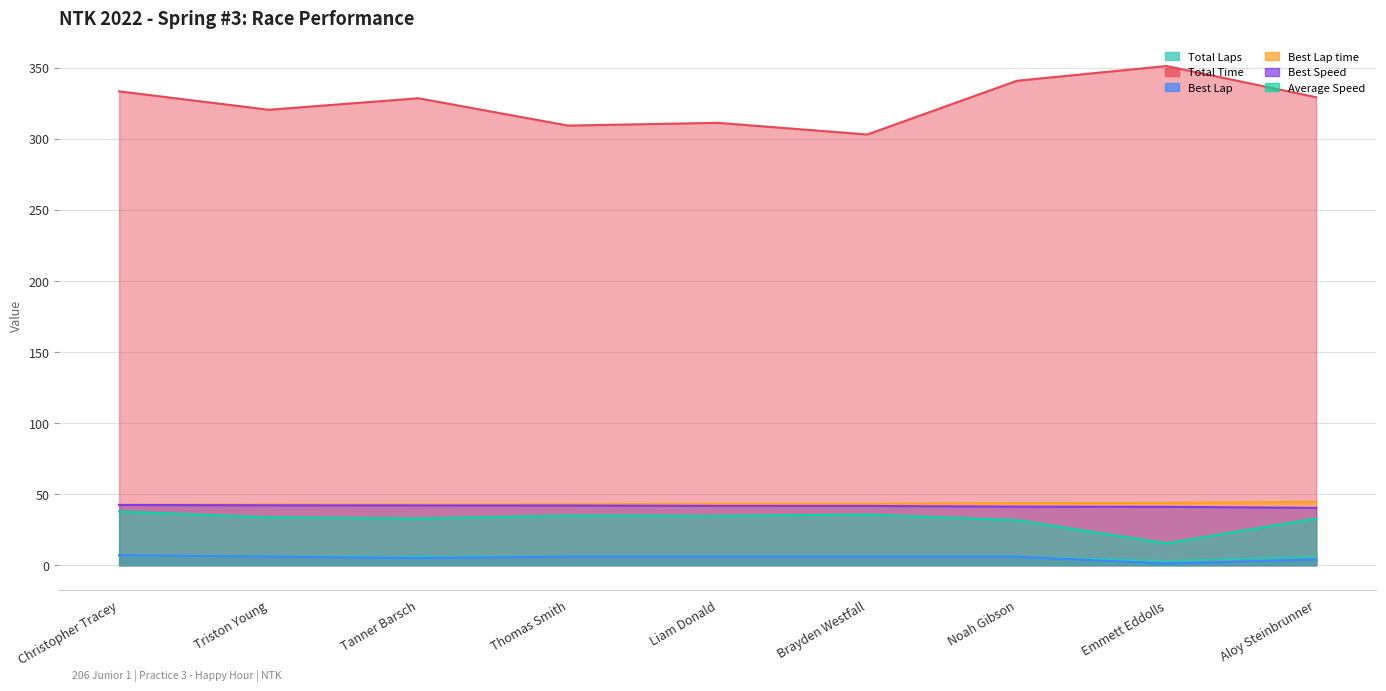

Which series changed the most between Christopher Tracey and Emmett Eddolls?

Average Speed